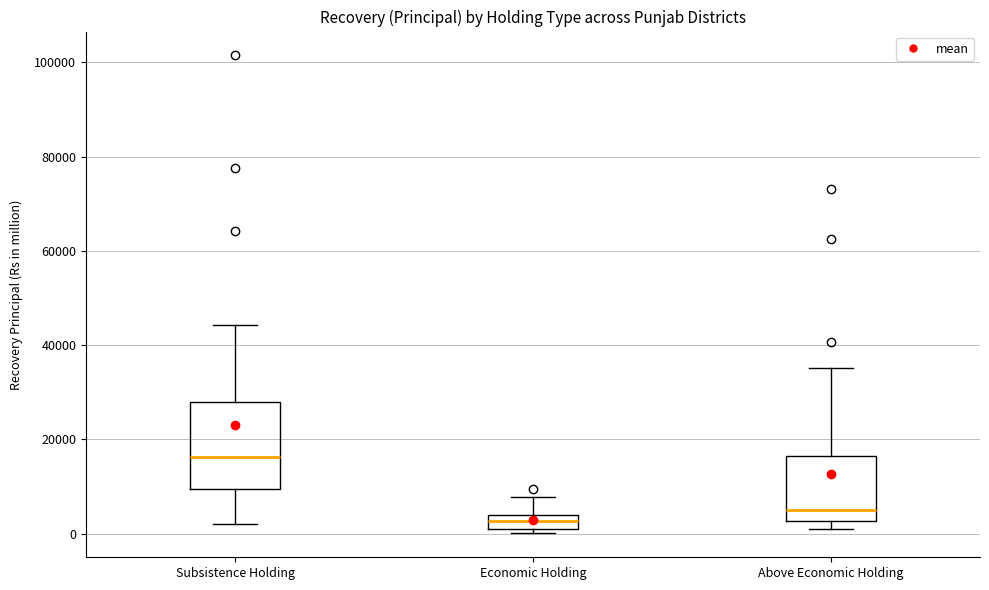

Reading left to right, transcribe this box plot: for each box, give where its median line is, the range the box spans, and where its two whiskers end, as read against the y-axis. The values are not printed on the chart, so give them approximately, as read against the axis.

Subsistence Holding: median 16000, box 10000 to 28000, whiskers 2000 to 44000
Economic Holding: median 2000, box 0 to 4000, whiskers 0 (just below the box's lower edge) to 8000
Above Economic Holding: median 6000, box 2000 to 16000, whiskers 0 to 36000